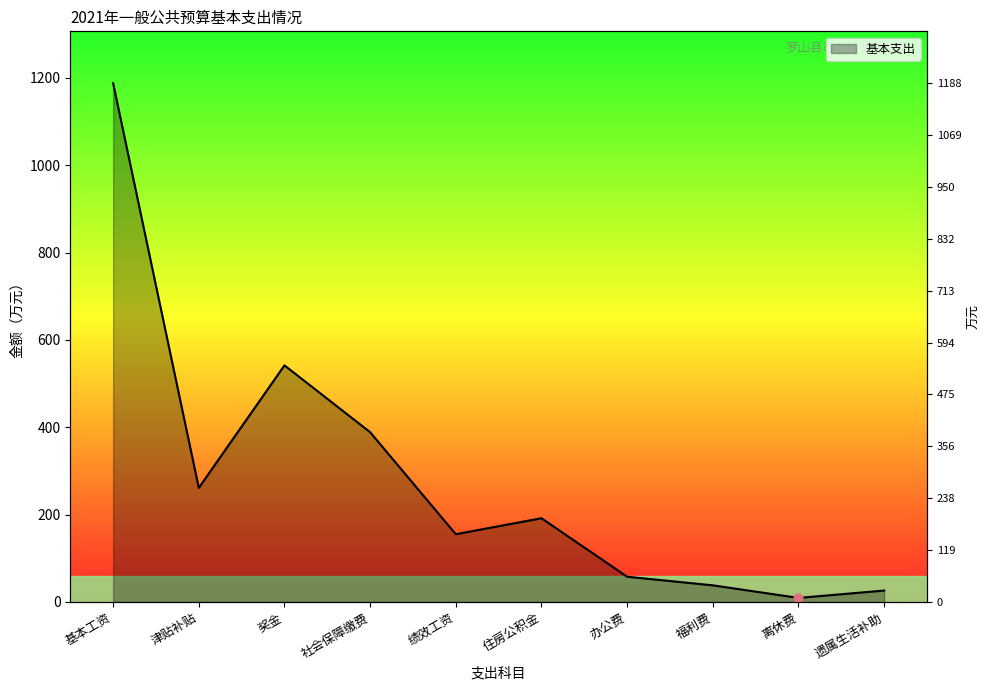

Approximately how many times larger is the value at 社会保障缴费 compared to 福利费?

10.2